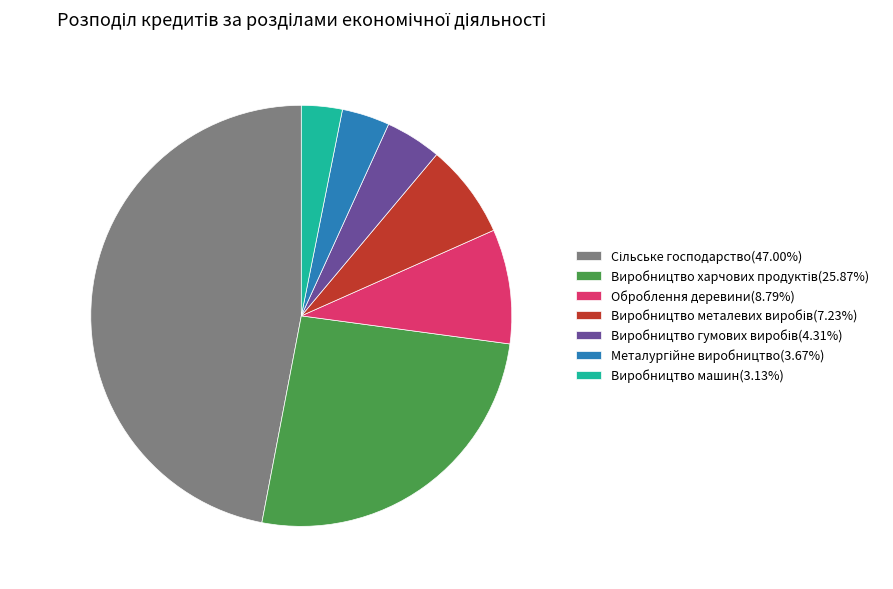

Approximately how many times larger is the value at Оброблення деревини(8.79%) compared to Виробництво машин(3.13%)?

2.8